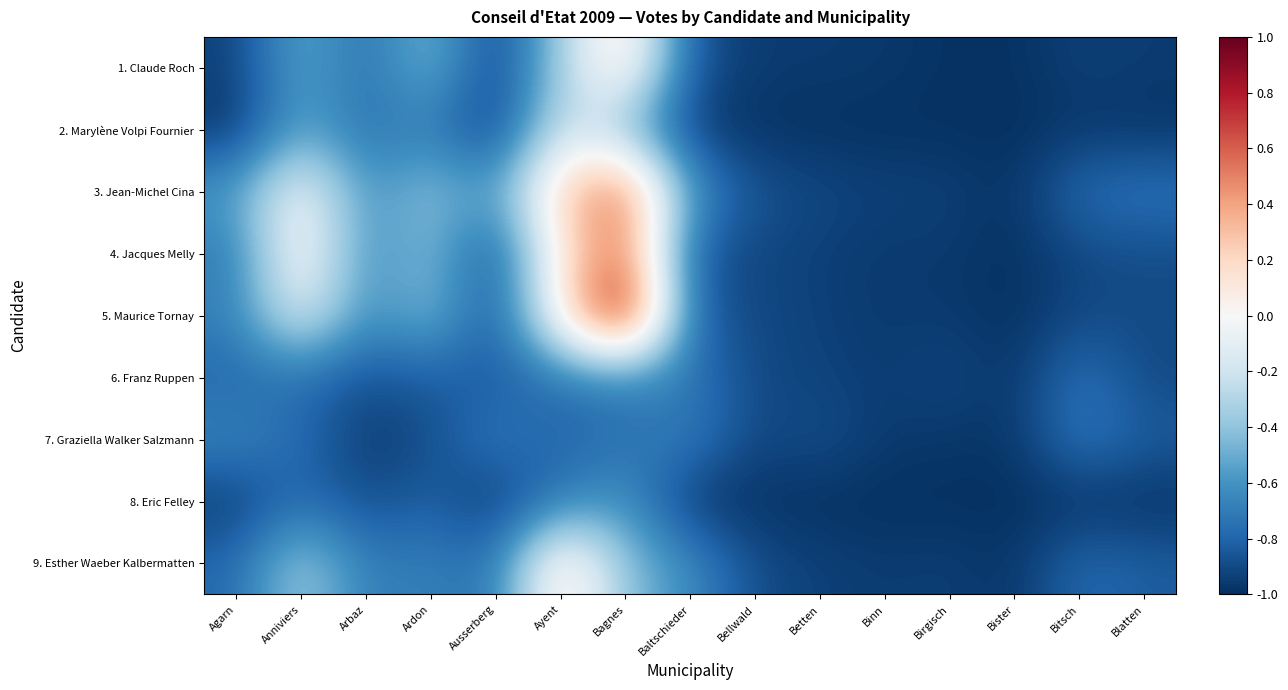

Reading right to left, what are all the values shown in this chart?

1. Claude Roch: Blatten=-1.0	Bitsch=-0.9	Bister=-1.0	Birgisch=-1.0	Binn=-1.0	Betten=-1.0	Bellwald=-1.0	Baltschieder=-0.9	Bagnes=0.2	Ayent=-0.3	Ausserberg=-0.9	Ardon=-0.4	Arbaz=-0.8	Anniviers=-0.5	Agarn=-0.9
2. Marylène Volpi Fournier: Blatten=-1.0	Bitsch=-1.0	Bister=-1.0	Birgisch=-1.0	Binn=-1.0	Betten=-1.0	Bellwald=-1.0	Baltschieder=-1.0	Bagnes=-0.4	Ayent=-0.2	Ausserberg=-1.0	Ardon=-0.7	Arbaz=-0.8	Anniviers=-0.5	Agarn=-1.0
3. Jean-Michel Cina: Blatten=-0.7	Bitsch=-0.8	Bister=-1.0	Birgisch=-0.9	Binn=-0.9	Betten=-0.9	Bellwald=-0.9	Baltschieder=-0.6	Bagnes=0.6	Ayent=0.3	Ausserberg=-0.6	Ardon=-0.4	Arbaz=-0.6	Anniviers=0.0	Agarn=-0.6
4. Jacques Melly: Blatten=-0.9	Bitsch=-0.9	Bister=-1.0	Birgisch=-1.0	Binn=-1.0	Betten=-0.9	Bellwald=-0.9	Baltschieder=-0.8	Bagnes=0.6	Ayent=0.1	Ausserberg=-0.9	Ardon=-0.4	Arbaz=-0.6	Anniviers=0.1	Agarn=-0.7
5. Maurice Tornay: Blatten=-0.9	Bitsch=-0.9	Bister=-1.0	Birgisch=-1.0	Binn=-1.0	Betten=-0.9	Bellwald=-0.9	Baltschieder=-0.8	Bagnes=1.0	Ayent=0.1	Ausserberg=-0.9	Ardon=-0.4	Arbaz=-0.6	Anniviers=-0.1	Agarn=-0.7
6. Franz Ruppen: Blatten=-0.9	Bitsch=-0.7	Bister=-1.0	Birgisch=-0.9	Binn=-1.0	Betten=-0.9	Bellwald=-0.9	Baltschieder=-0.7	Bagnes=-0.7	Ayent=-0.7	Ausserberg=-0.8	Ardon=-0.8	Arbaz=-0.9	Anniviers=-0.8	Agarn=-0.8
7. Graziella Walker Salzmann: Blatten=-0.8	Bitsch=-0.7	Bister=-1.0	Birgisch=-1.0	Binn=-1.0	Betten=-0.9	Bellwald=-0.9	Baltschieder=-0.7	Bagnes=-0.7	Ayent=-0.8	Ausserberg=-0.7	Ardon=-0.9	Arbaz=-1.0	Anniviers=-0.8	Agarn=-0.6
8. Eric Felley: Blatten=-1.0	Bitsch=-1.0	Bister=-1.0	Birgisch=-1.0	Binn=-1.0	Betten=-1.0	Bellwald=-1.0	Baltschieder=-1.0	Bagnes=-0.6	Ayent=-0.7	Ausserberg=-1.0	Ardon=-0.8	Arbaz=-0.9	Anniviers=-0.8	Agarn=-1.0
9. Esther Waeber Kalbermatten: Blatten=-0.8	Bitsch=-0.8	Bister=-1.0	Birgisch=-0.9	Binn=-1.0	Betten=-0.9	Bellwald=-0.9	Baltschieder=-0.6	Bagnes=-0.4	Ayent=0.2	Ausserberg=-0.8	Ardon=-0.7	Arbaz=-0.7	Anniviers=-0.3	Agarn=-0.8